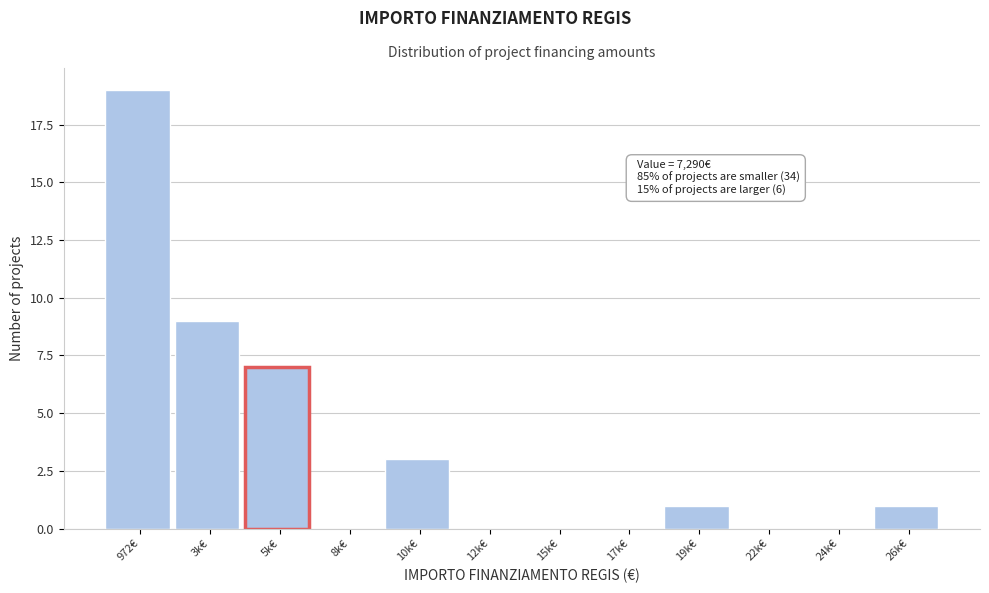

Reading right to left, list all the values displayed in this chart.

26k€=1	24k€=0	22k€=0	19k€=1	17k€=0	15k€=0	12k€=0	10k€=3	8k€=0	5k€=7	3k€=9	972€=19